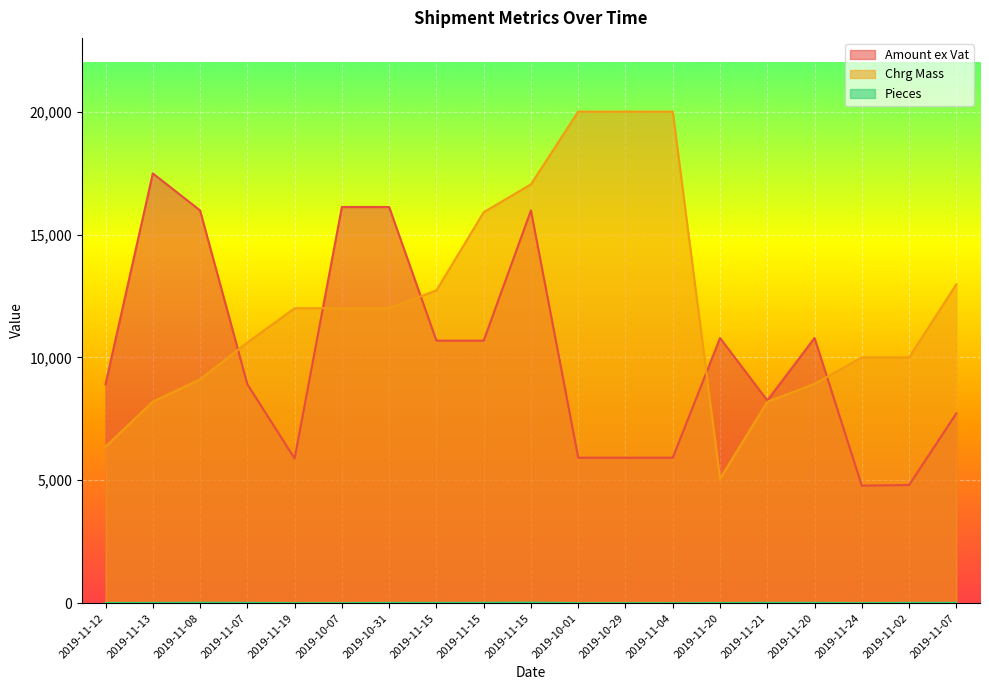

The value of Pieces at 2019-11-07 is 12.0. True or false?

True